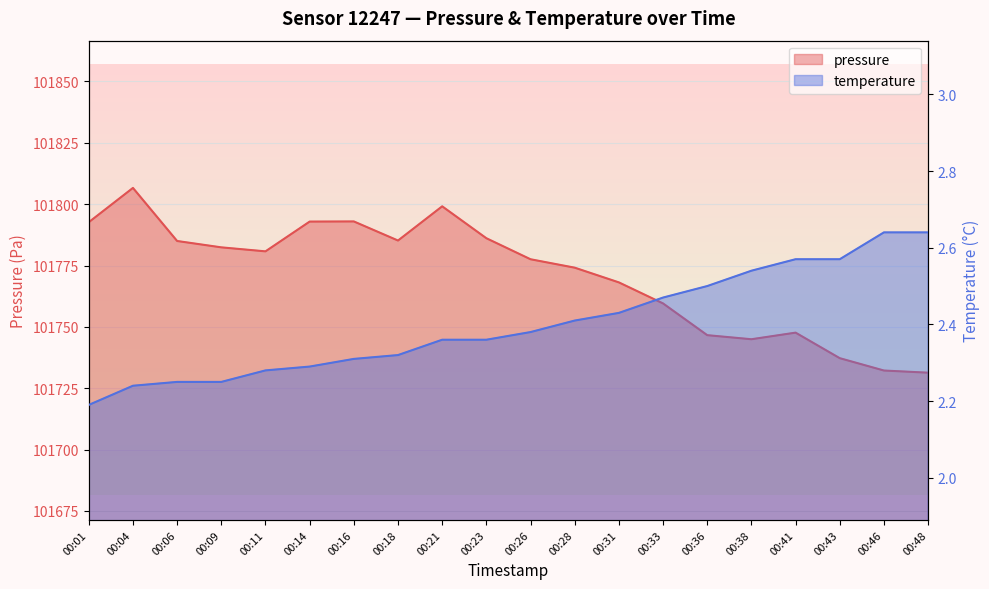

At how many categories does at least one series exceed 47985?

20